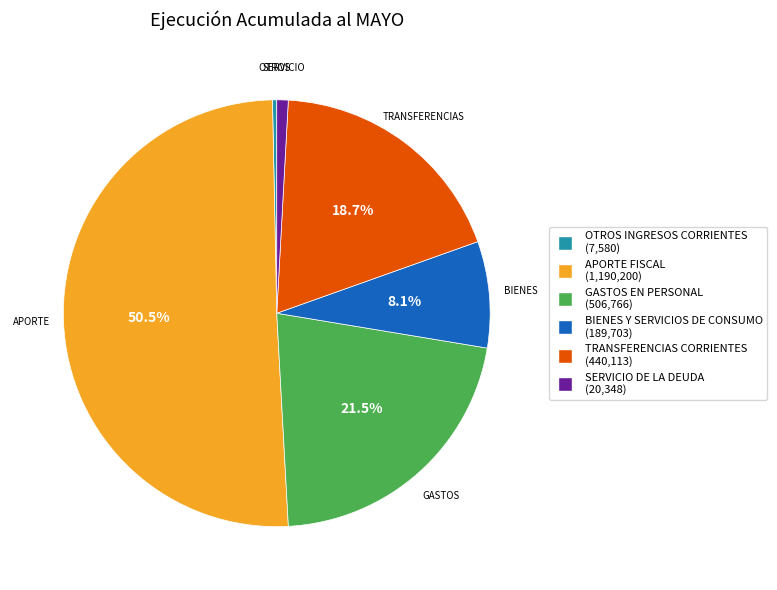

To the nearest percent, what is the average slice percentage?

17%